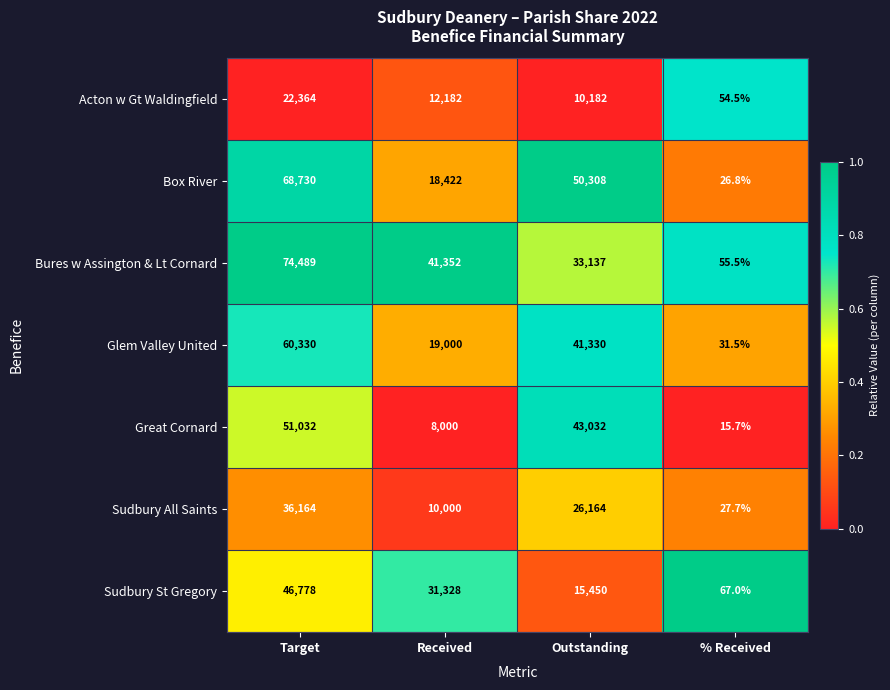

The Sudbury St Gregory series shows 28107.9 at Target. True or false?

False